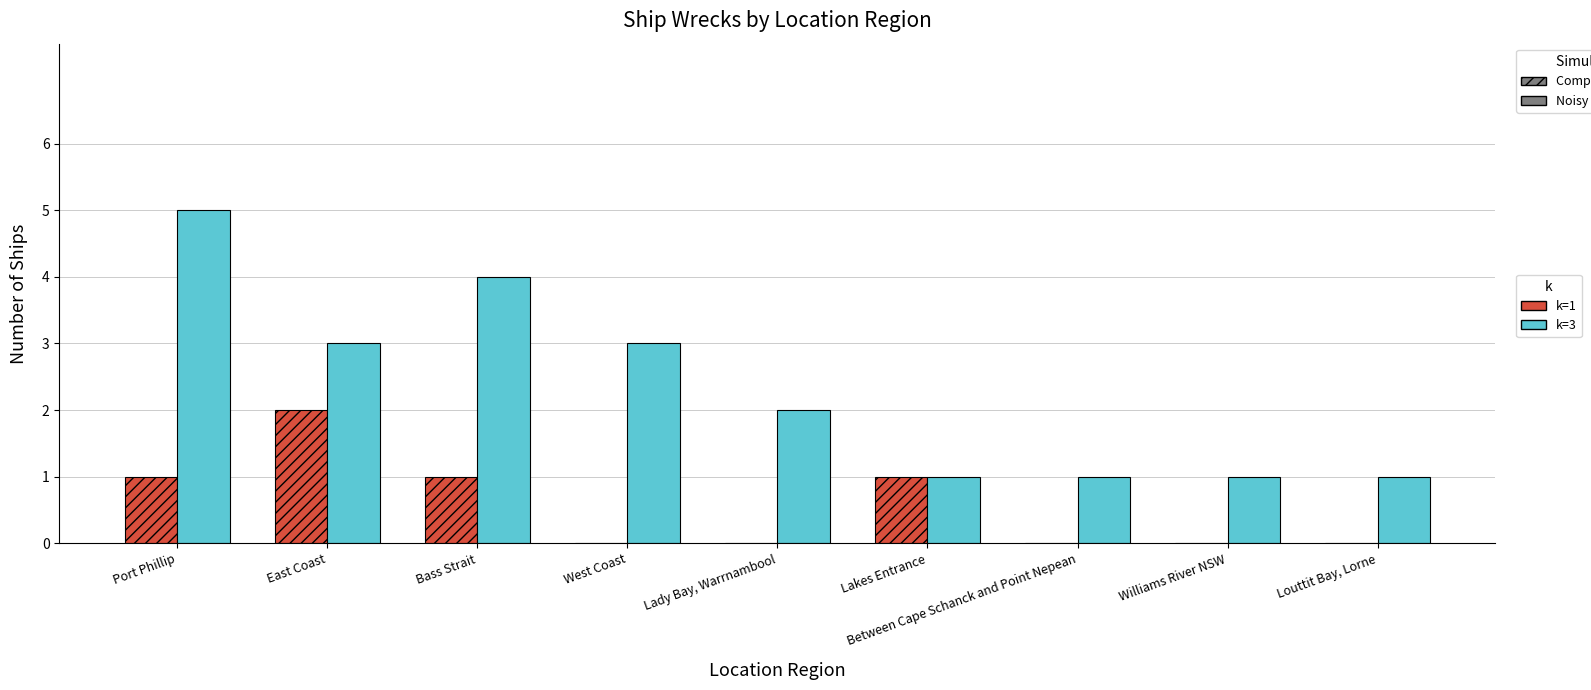

Which category has the highest value across all series?

Port Phillip